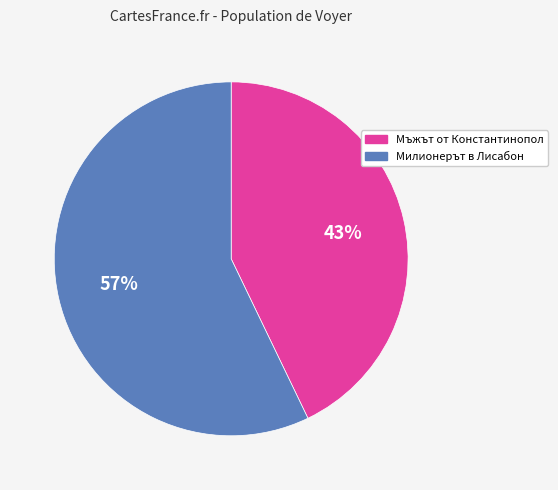

To the nearest percent, what is the difference between the largest and smallest slice percentages?

14%